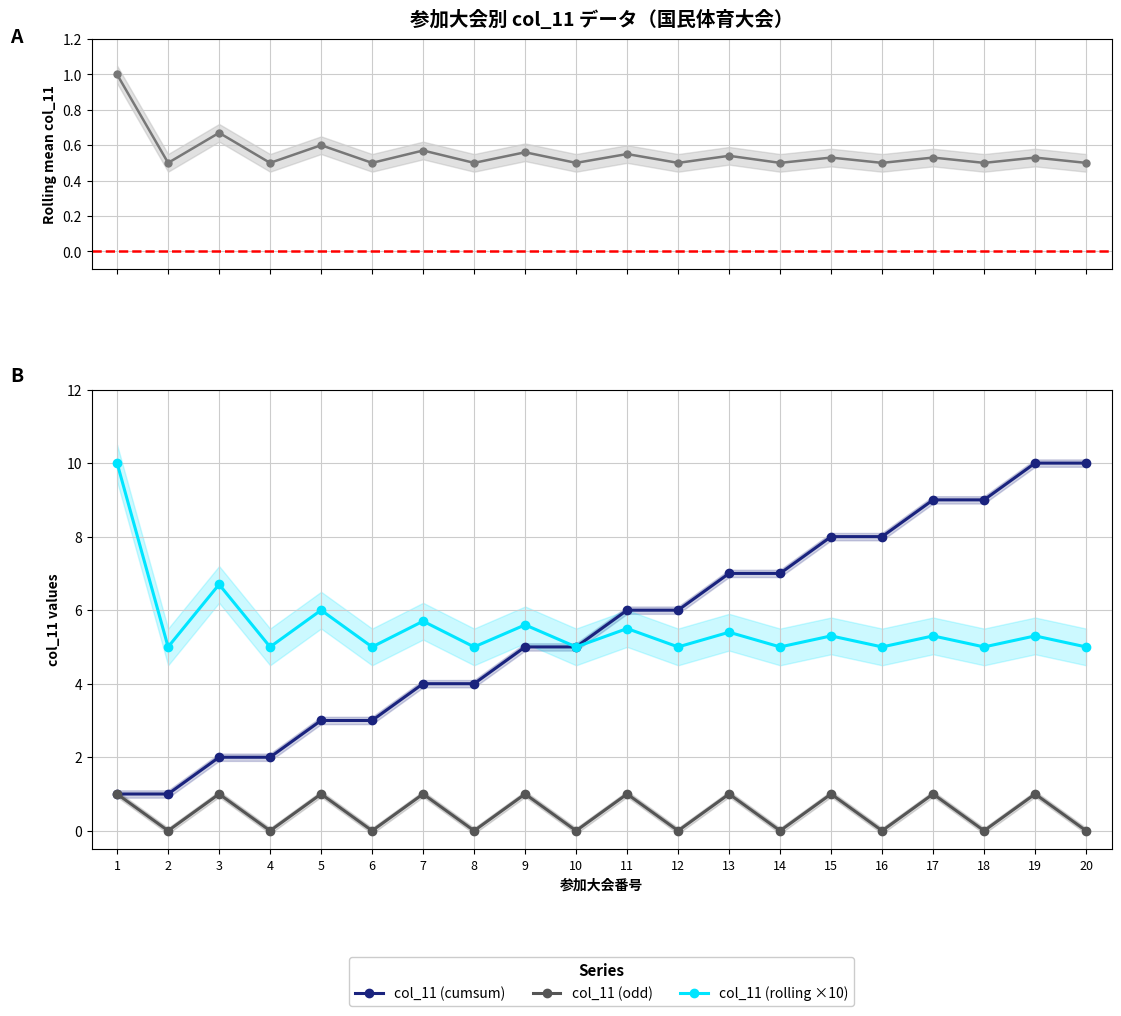

What is the total value across all series at 6?

8.5